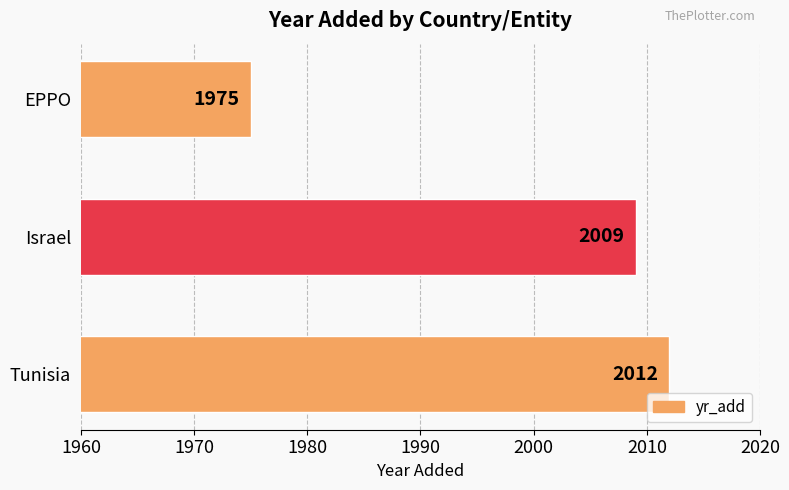

What is the smallest value displayed?

1975